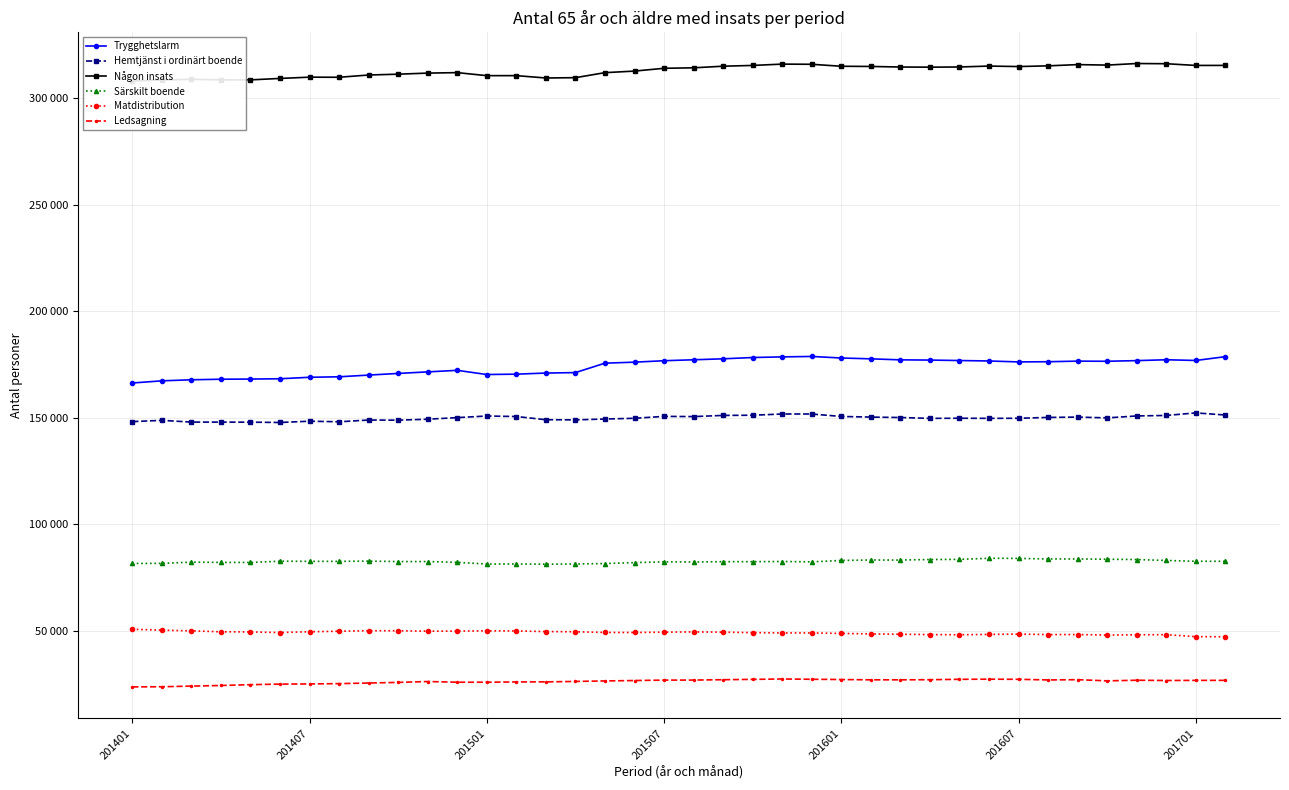

Between 17 and 25, which series saw the biggest shift?

Någon insats